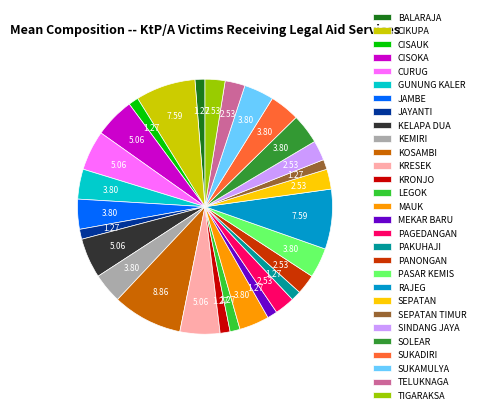

Combined, do CISAUK and PASAR KEMIS account for over 50%?

No